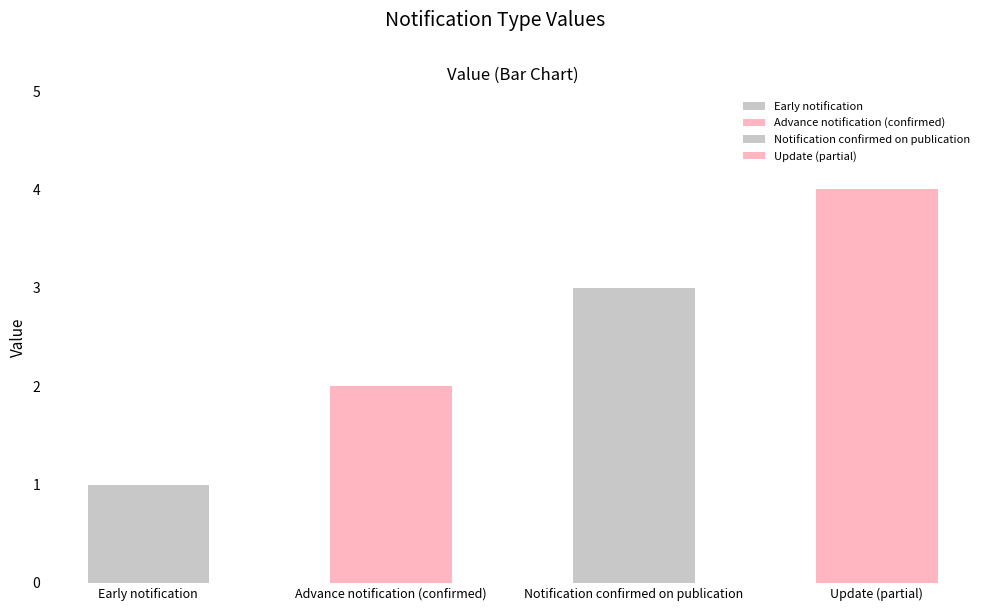

The value at Advance notification (confirmed) is 2. True or false?

True